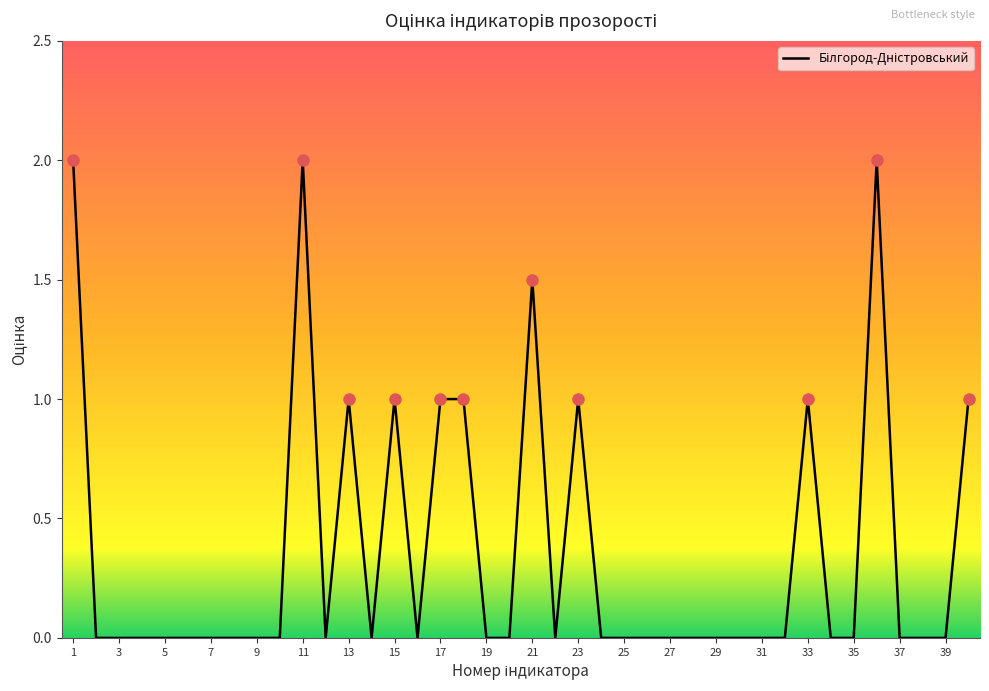

What is the difference between the maximum and minimum values?

2.0